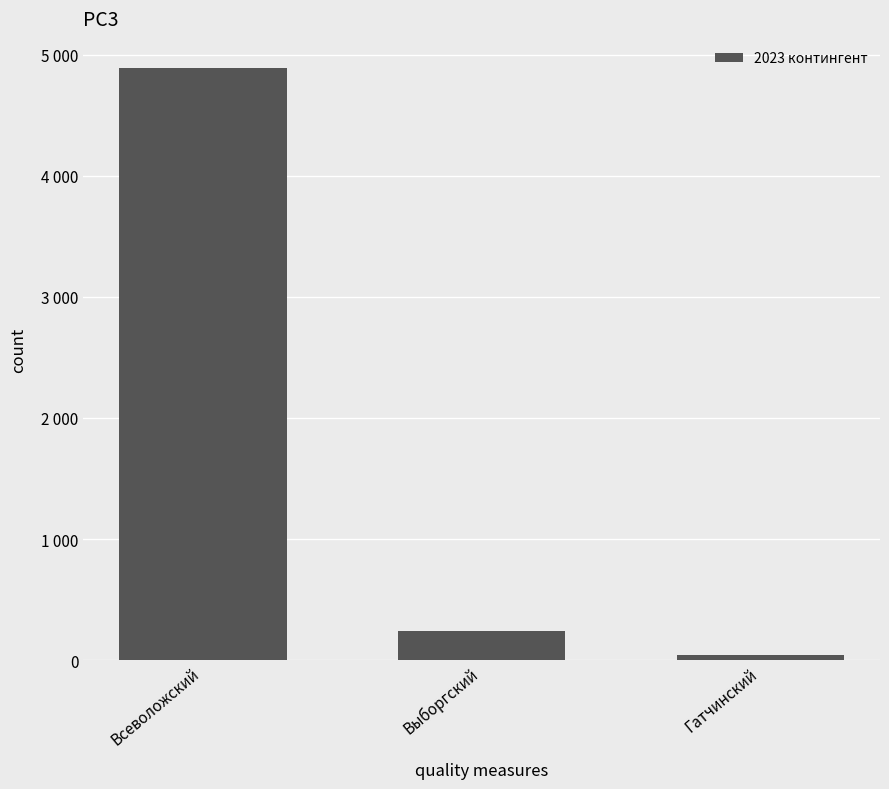

Approximately how many times larger is the value at Гатчинский compared to Выборгский?

0.2